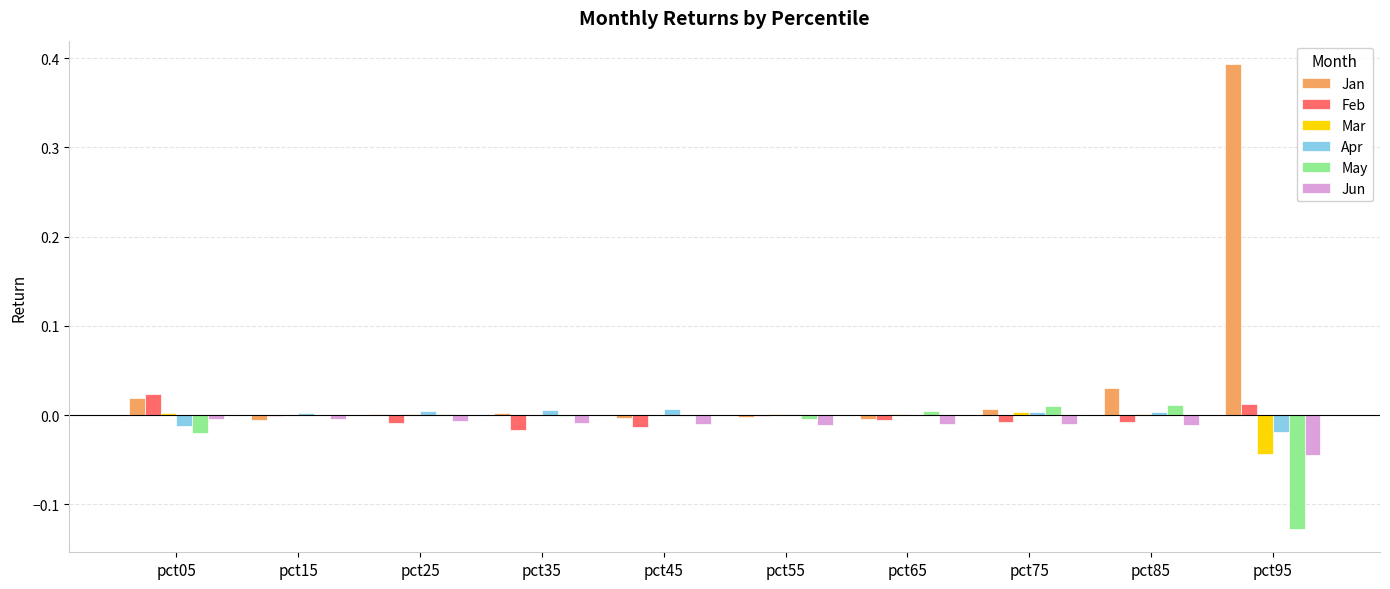

Does the chart contain stacked bars?

No